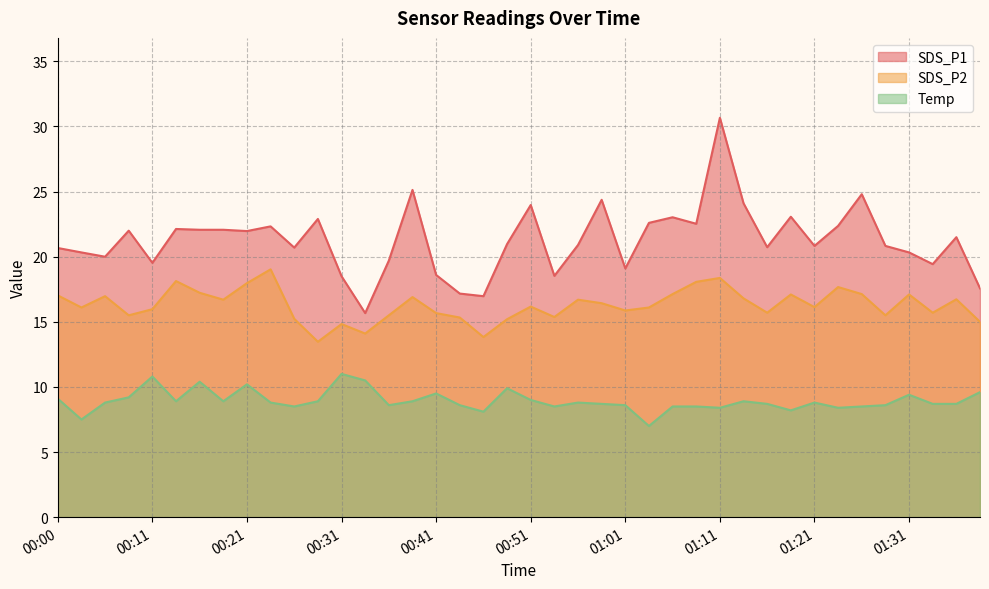

What are all the series names shown in the legend?

SDS_P1, SDS_P2, Temp